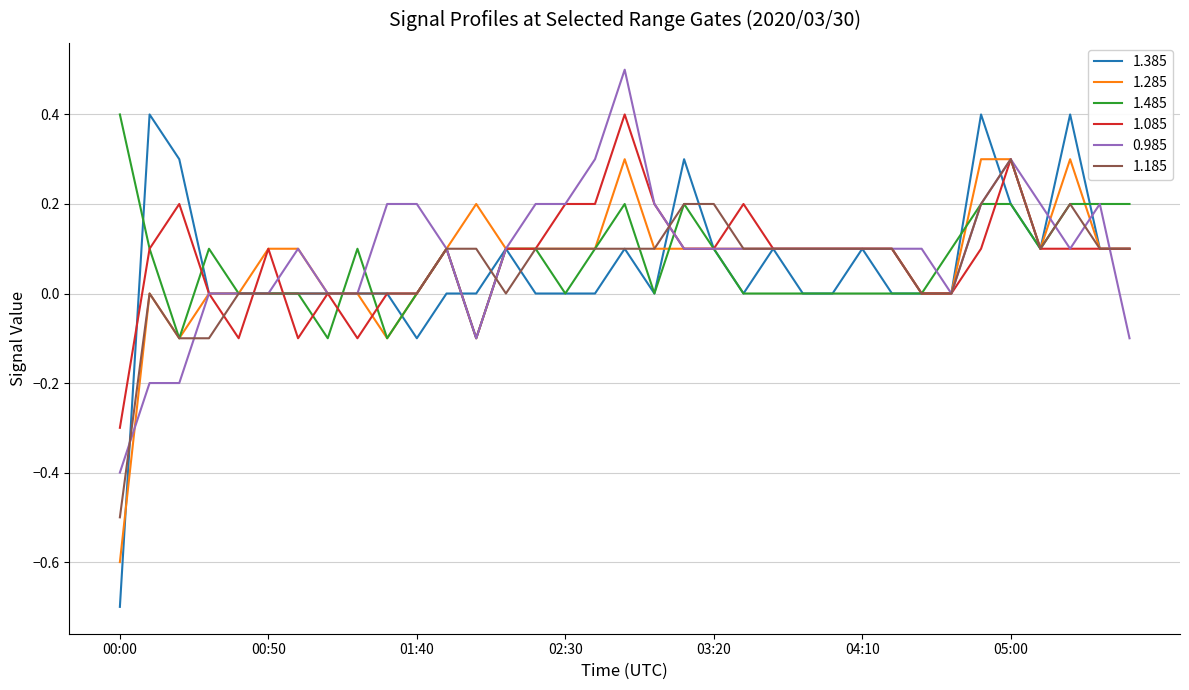

Which series has the widest spread of values?

1.385